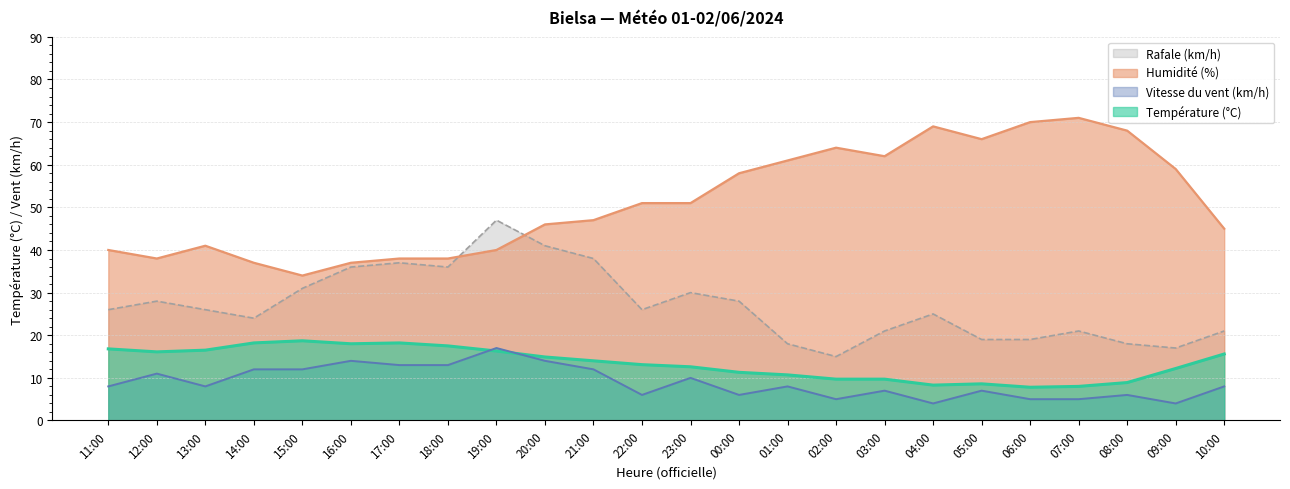

Rank the categories by Température (°C) value from lowest to highest.

06:00, 07:00, 04:00, 05:00, 08:00, 02:00, 03:00, 01:00, 00:00, 09:00, 23:00, 22:00, 21:00, 20:00, 10:00, 12:00, 19:00, 13:00, 11:00, 18:00, 16:00, 14:00, 17:00, 15:00